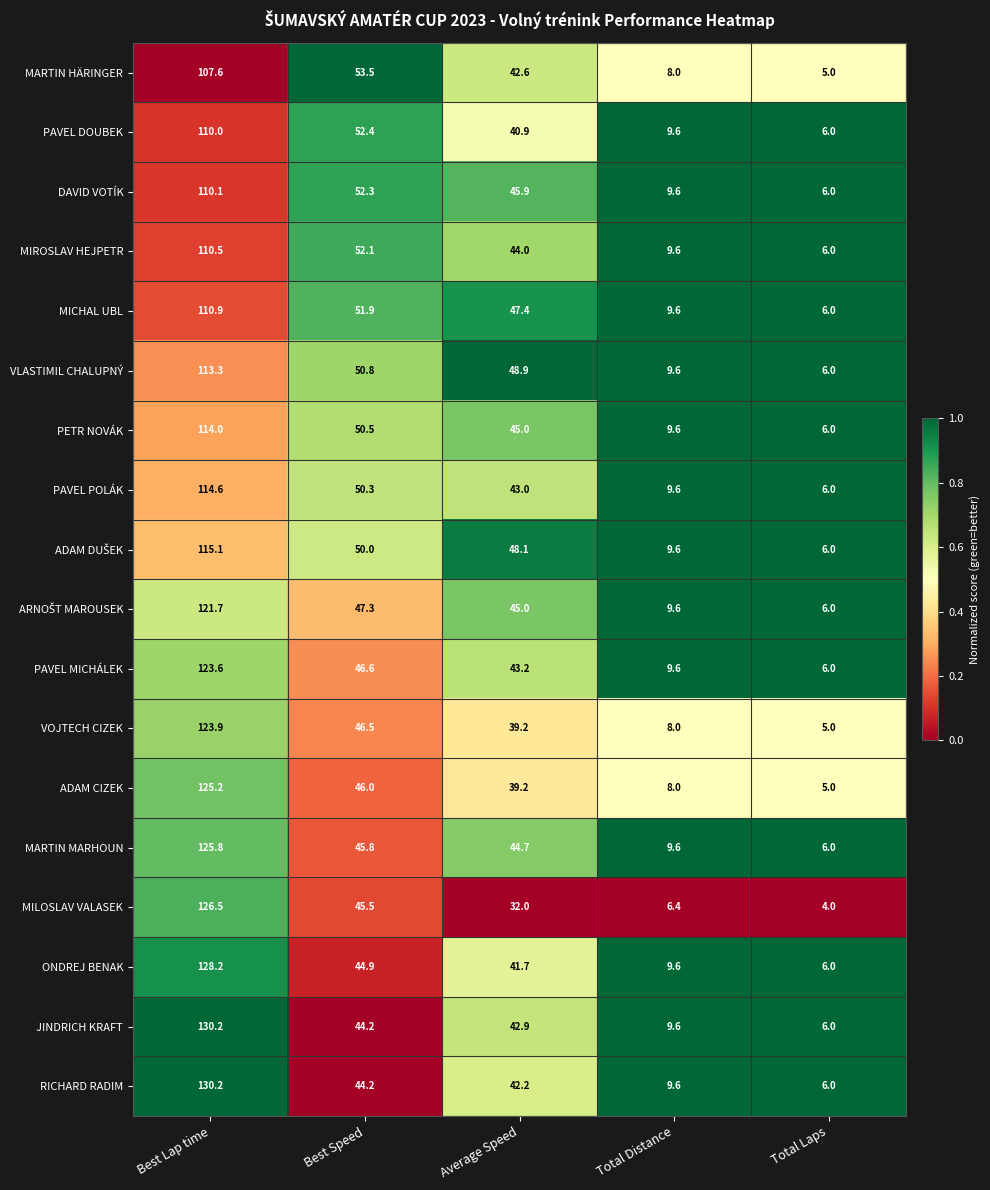

At which category does the chart reach its peak across all series?

Best Lap time